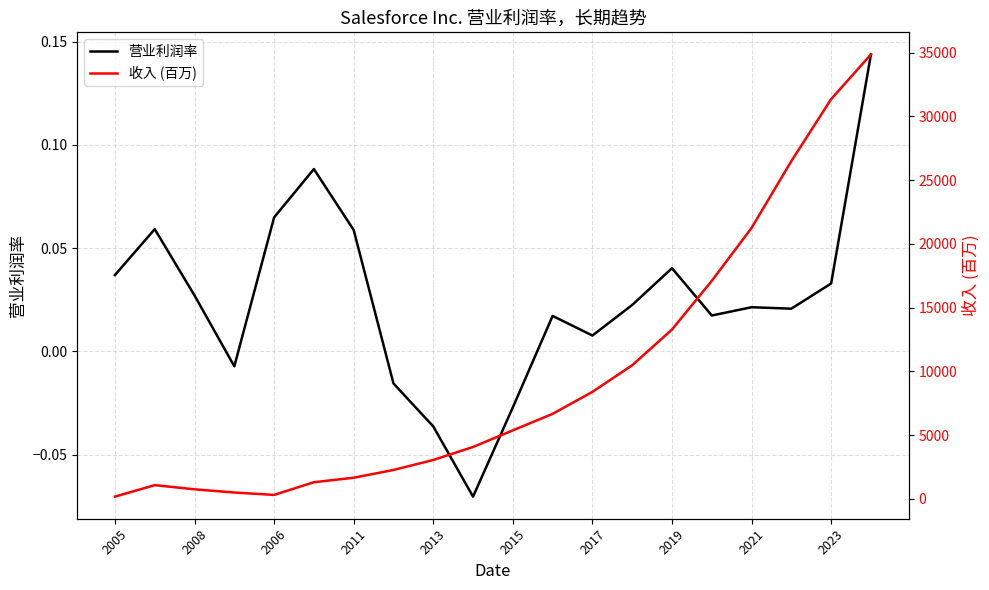

How many interior local valleys does the 营业利润率 series have?

5